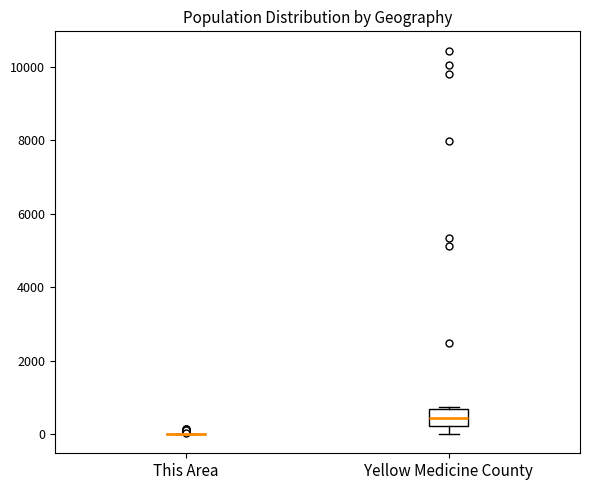

Reading left to right, transcribe this box plot: for each box, give where its median line is, the range the box spans, and where its two whiskers end, as read against the y-axis. The values are not printed on the chart, so give them approximately, as read against the axis.

This Area: box collapsed to a line at 0, whiskers 0 to 0
Yellow Medicine County: median 400, box 200 to 600, whiskers 0 to 800